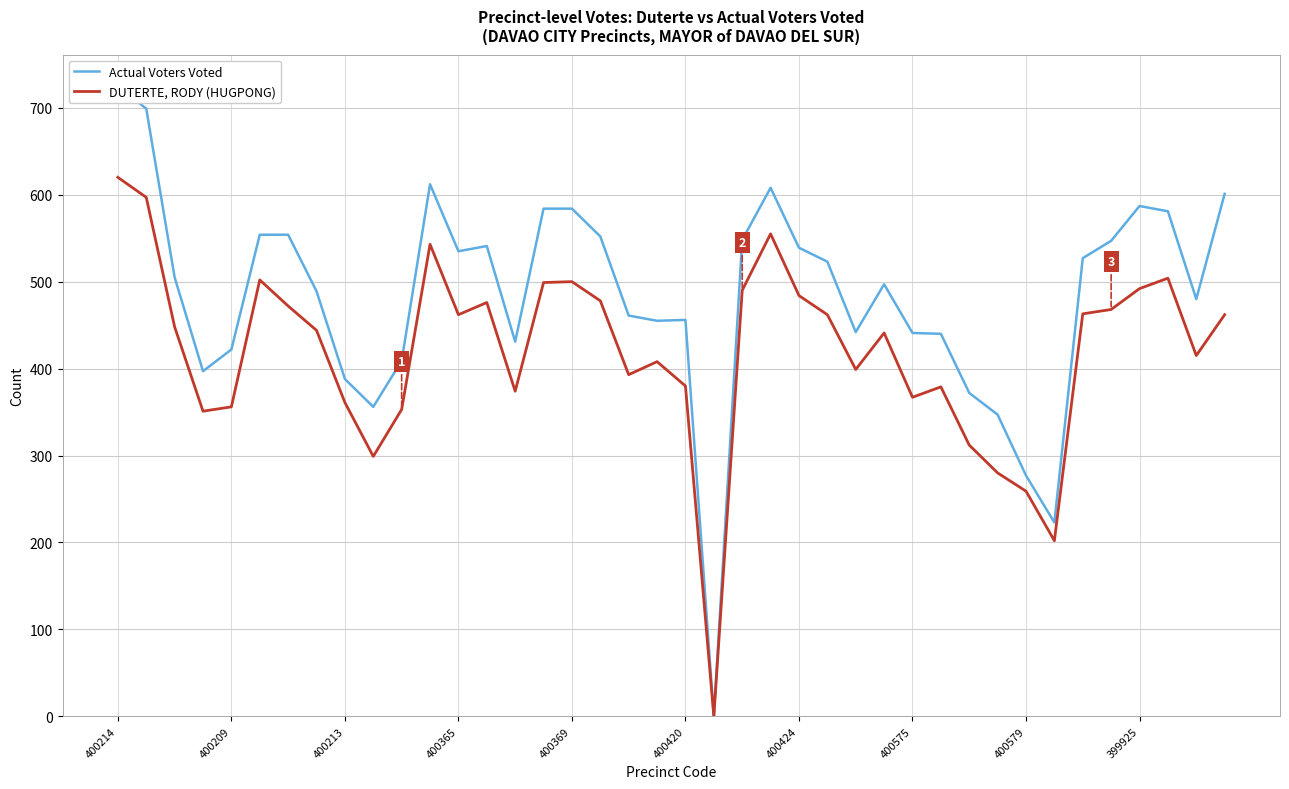

At which label does DUTERTE, RODY (HUGPONG) reach its peak?

400214